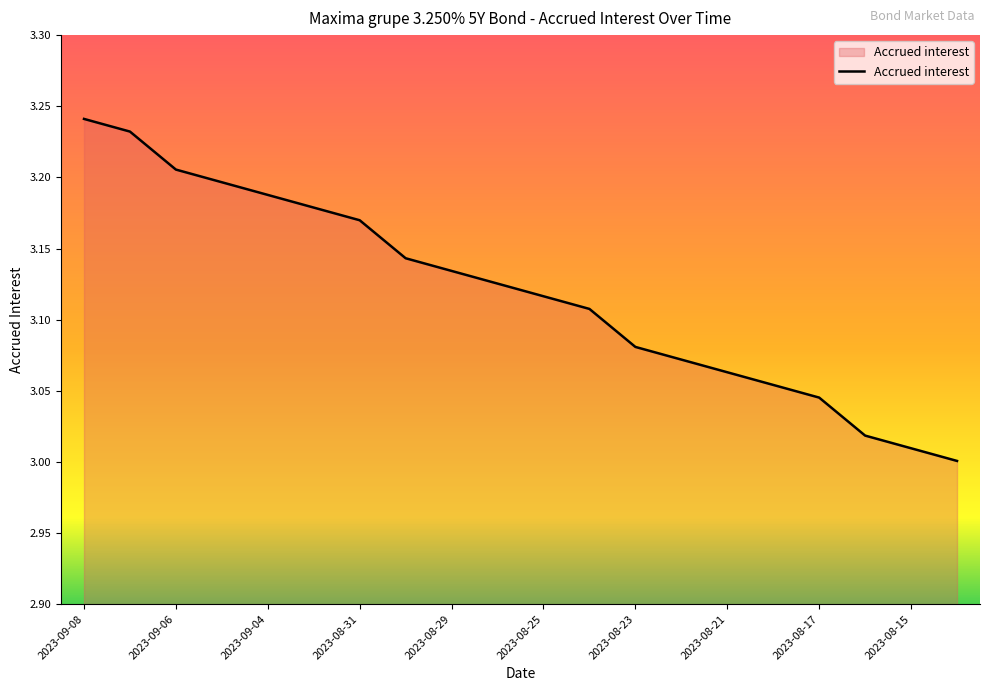

How many lines are shown in the chart?

1